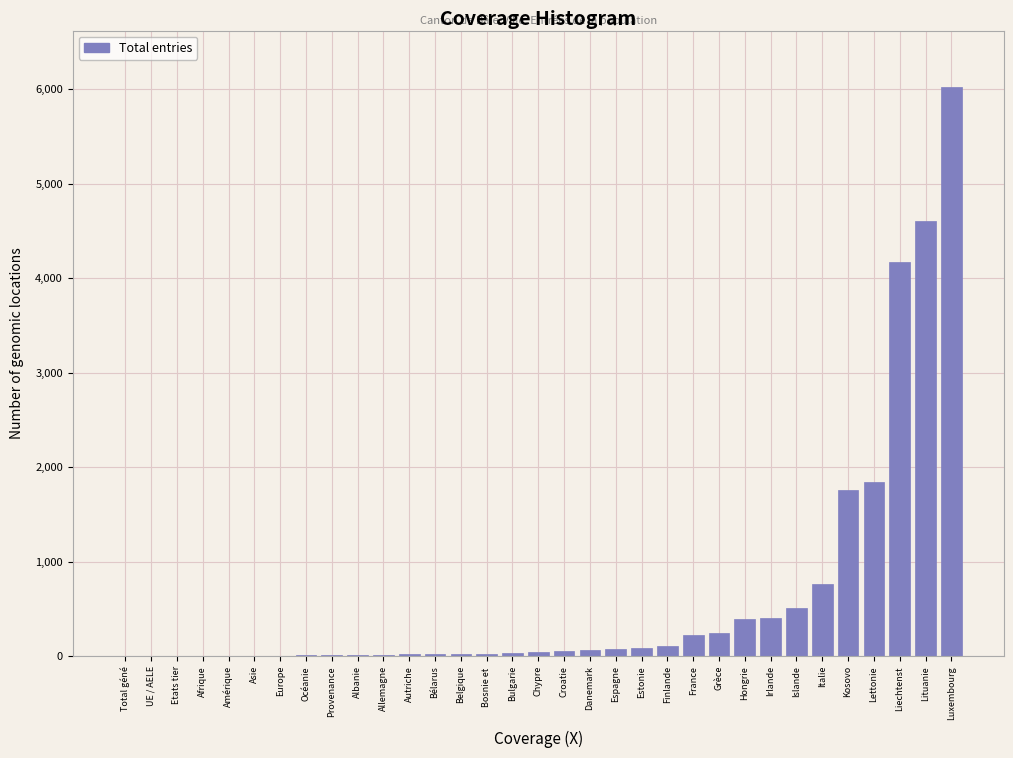

The chart shows a value of 763 at Italie. True or false?

True